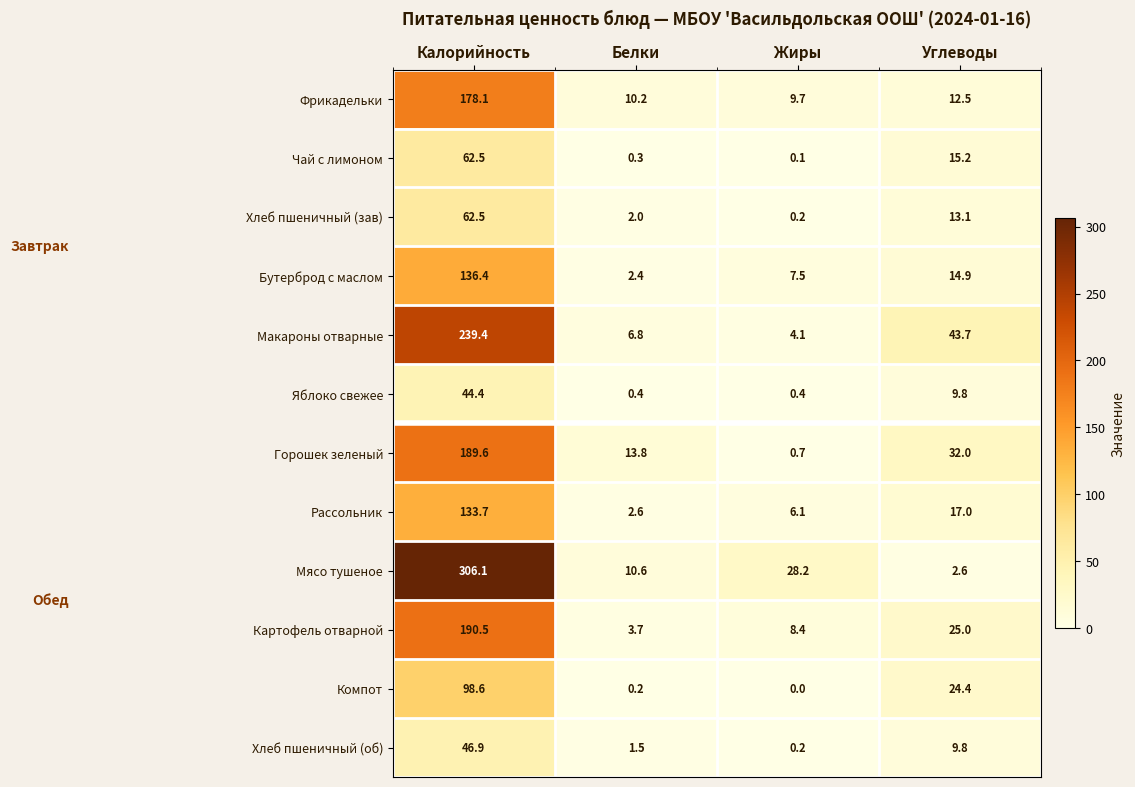

Which series changed the most between Белки and Жиры?

Мясо тушеное